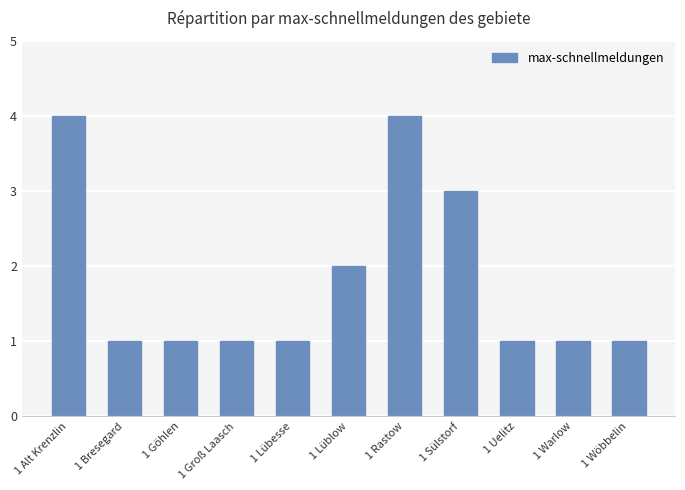

What is the maximum value shown in the chart?

4